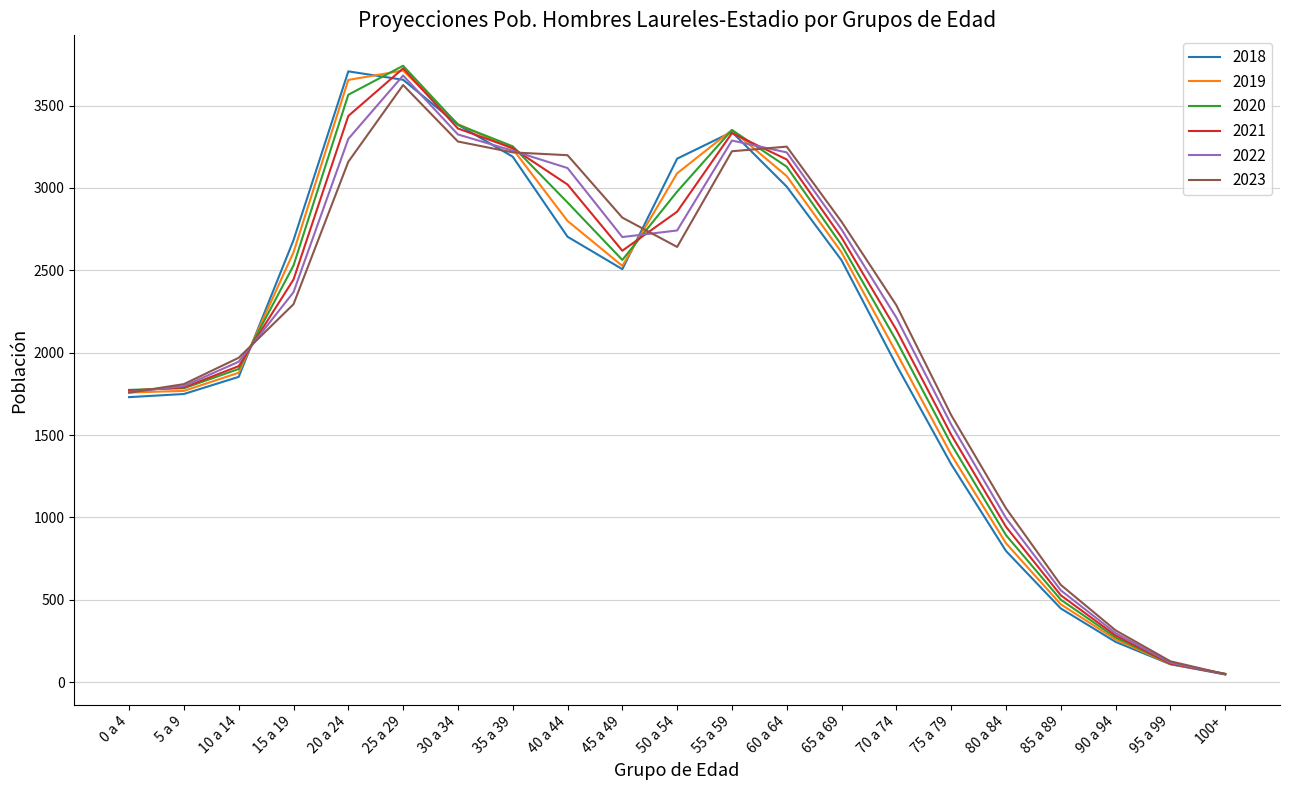

The value of 2020 at 45 a 49 is 4210. True or false?

False